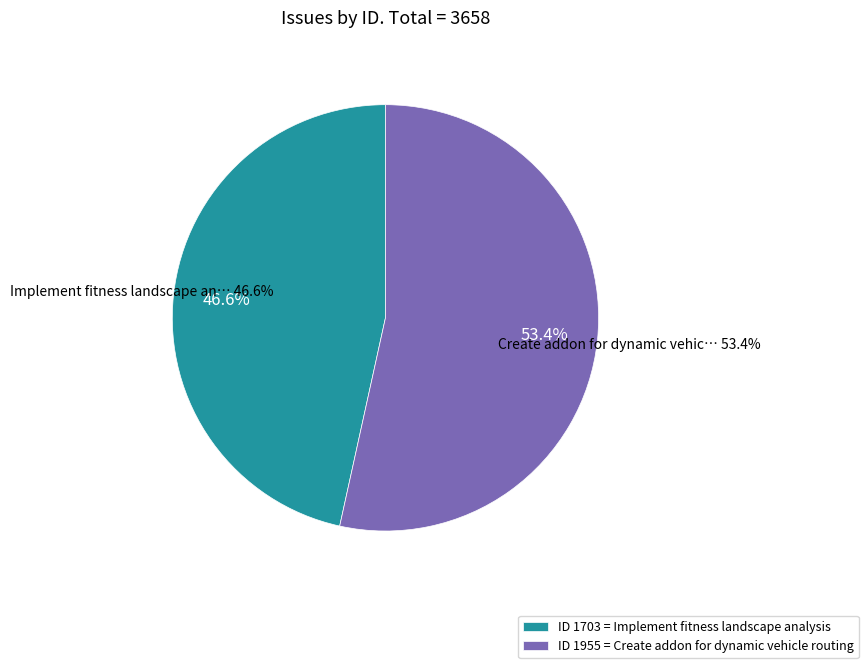

True or false: Create addon for dynamic vehicle routing accounts for 53% of the total.

True